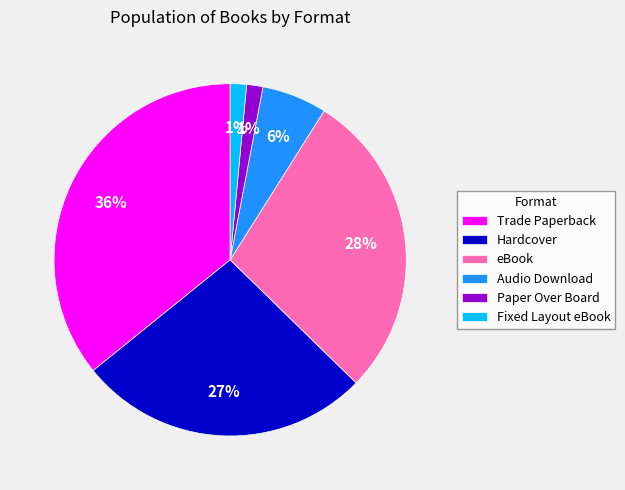

To the nearest percent, what is the difference between the Hardcover and Audio Download slice percentages?

21%